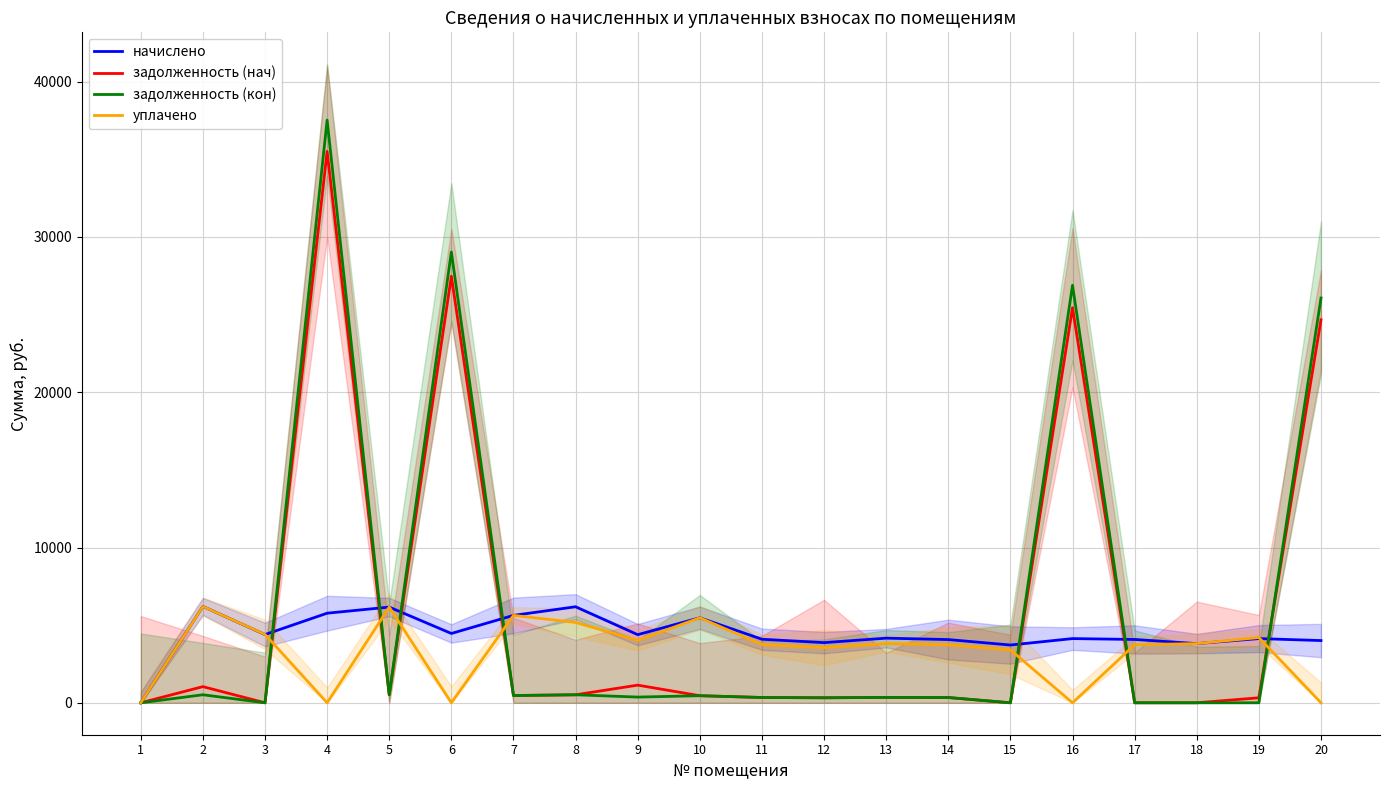

What is the difference between the начислено values at 7 and 1?

5630.0